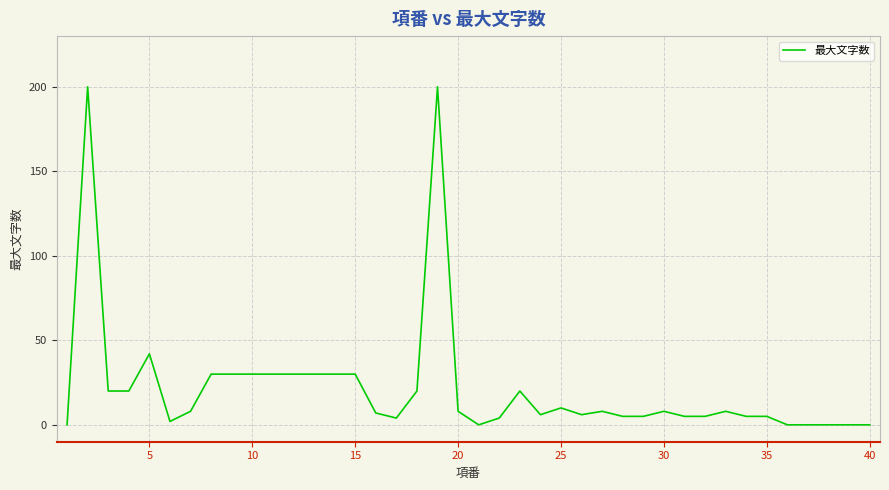

What is the average value?

22